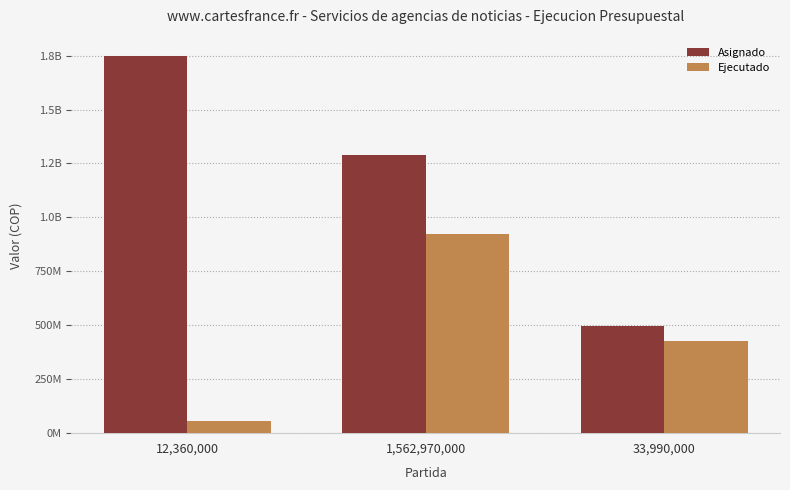

What are all the series names shown in the legend?

Asignado, Ejecutado